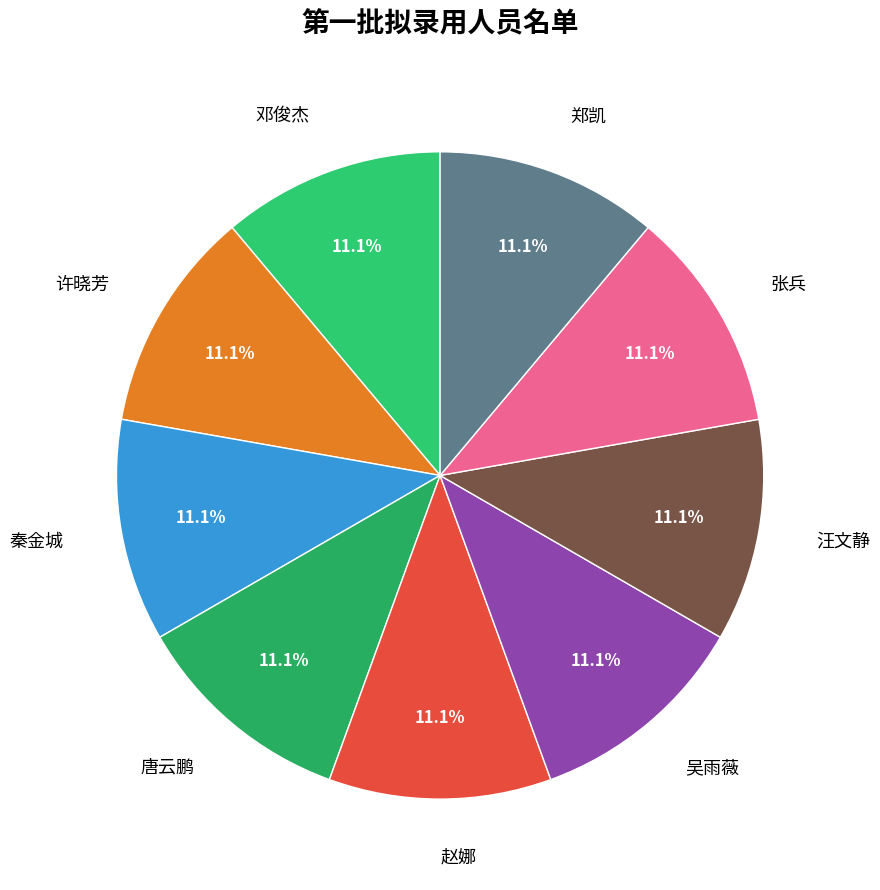

Does 郑凯 represent more than half of the total?

No